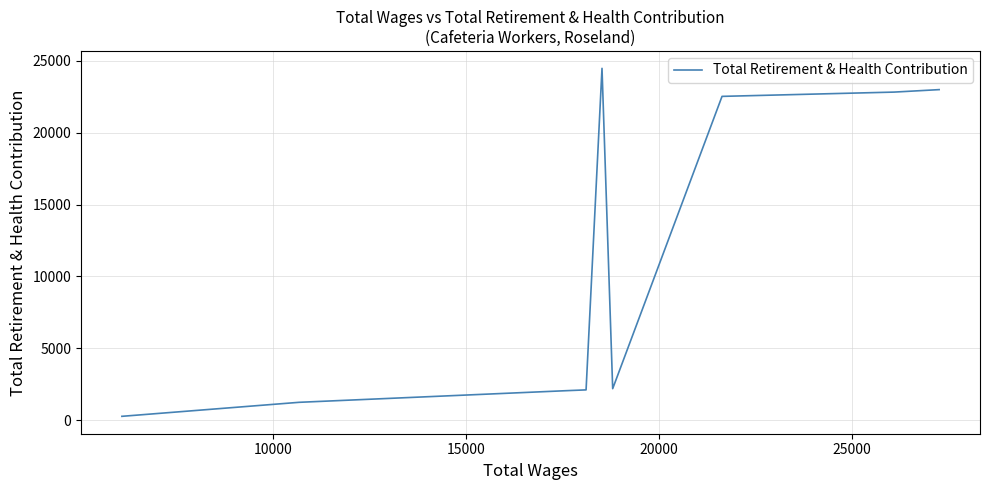

How many interior local peaks (higher than both neighbors) does the data have?

1